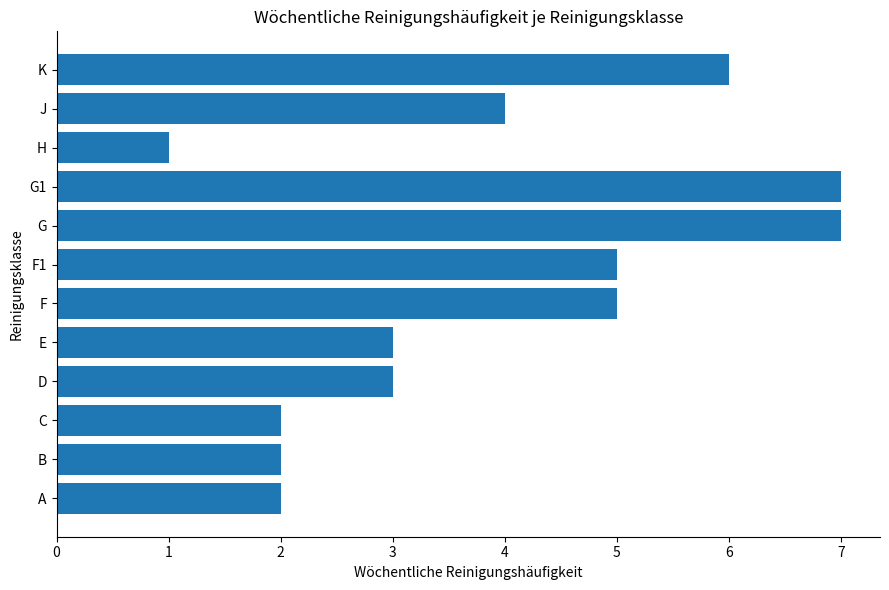

What is the greatest value displayed?

7